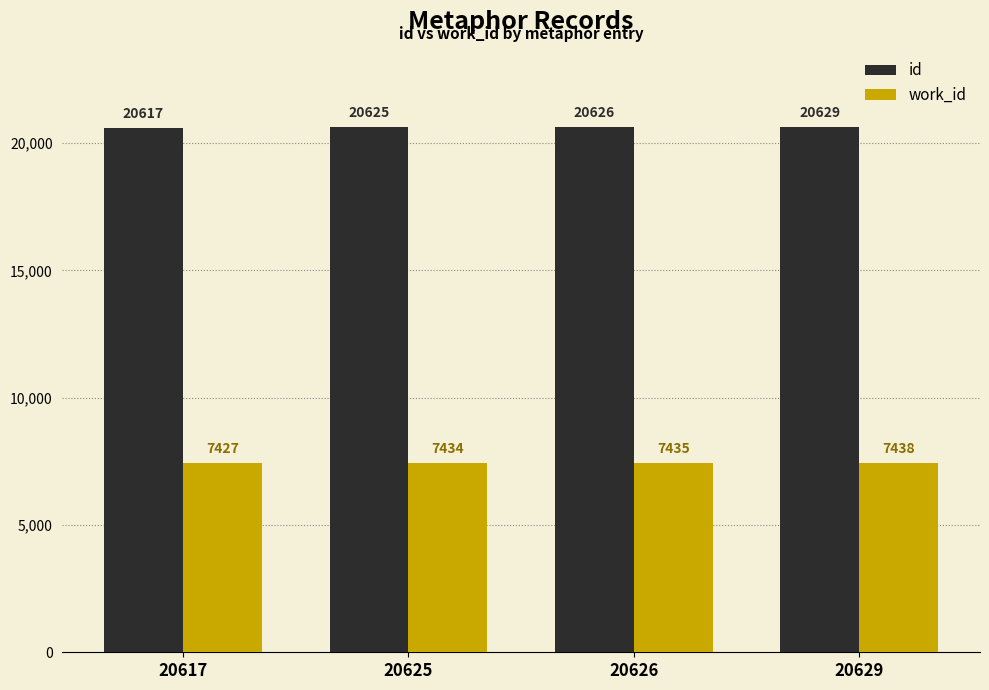

Which series has the largest total across all categories?

id